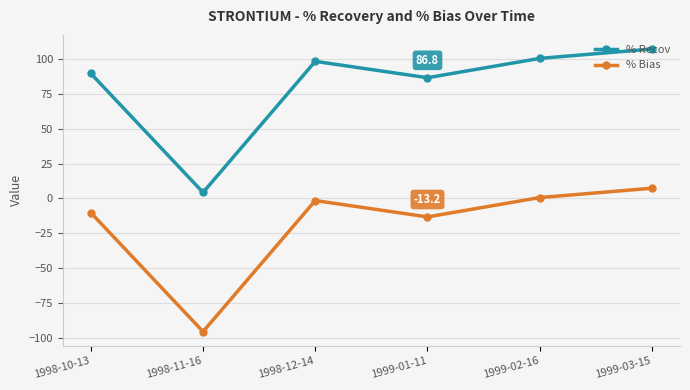

Rank the series at 1999-01-11 from highest to lowest value.

% Recov, % Bias